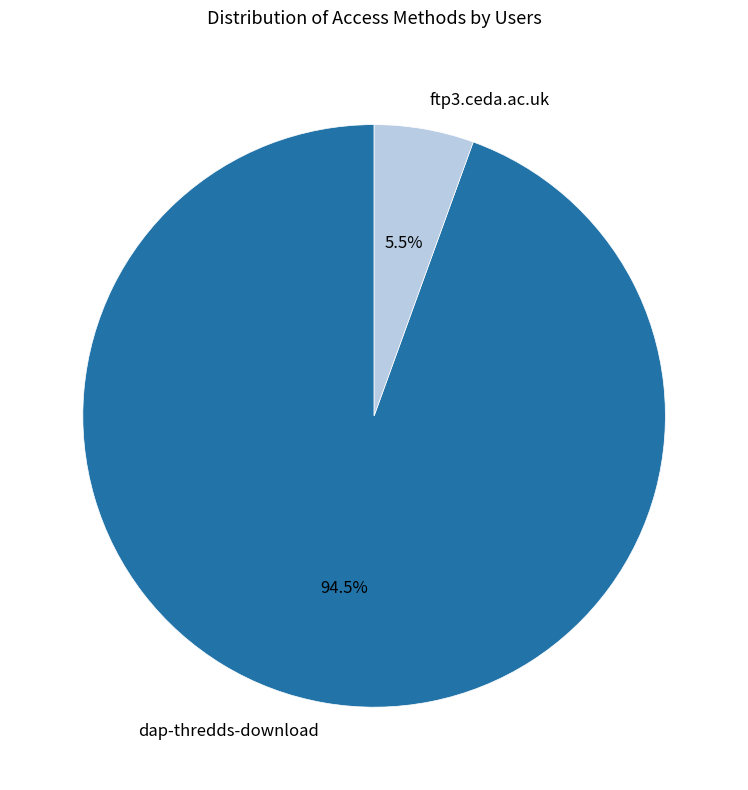

Is the sum of ftp3.ceda.ac.uk and dap-thredds-download greater than half?

Yes